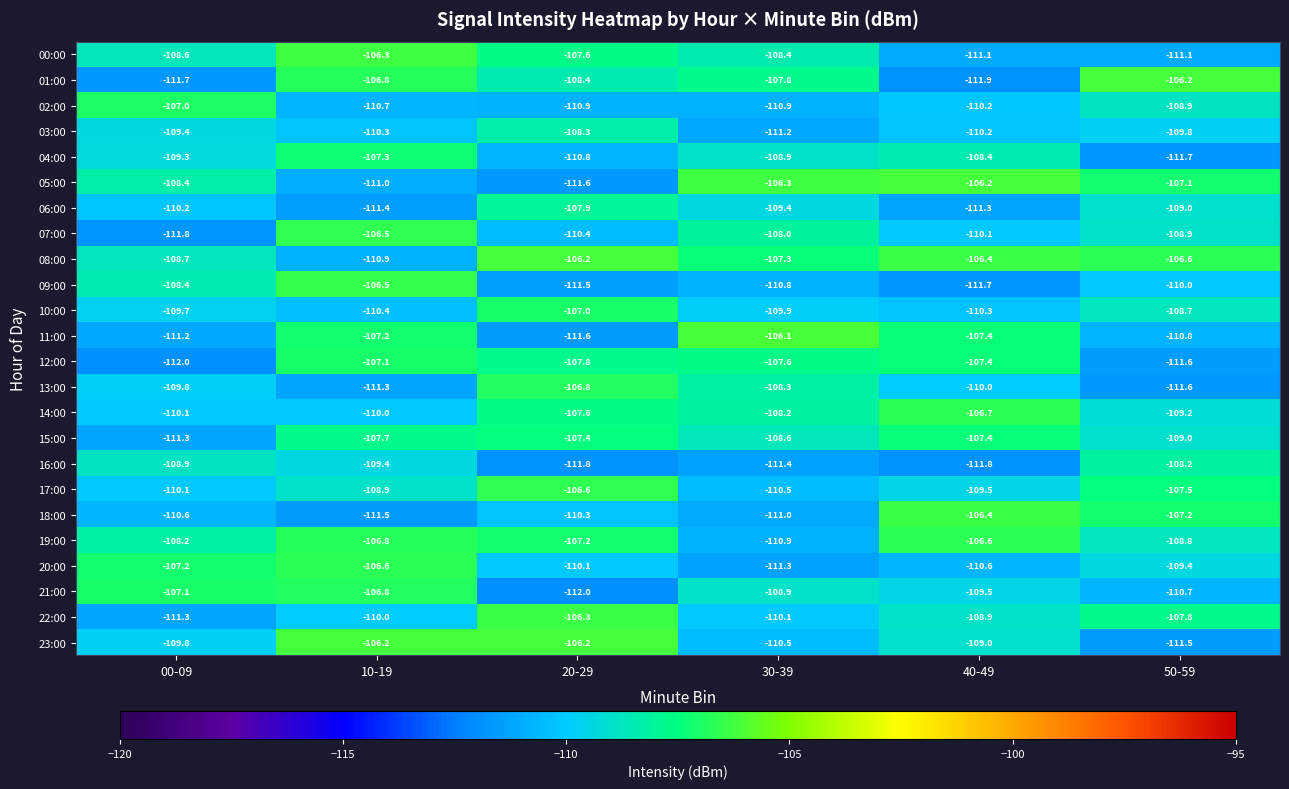

Which series has the widest spread of values?

01:00